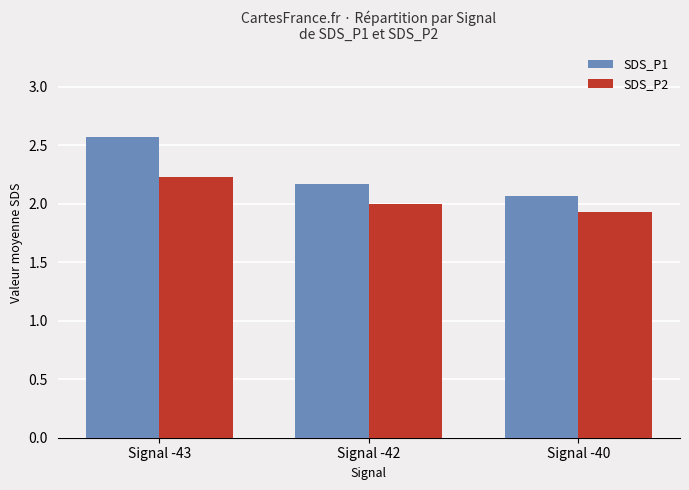

At Signal -42, list the series in order from smallest to largest.

SDS_P2, SDS_P1